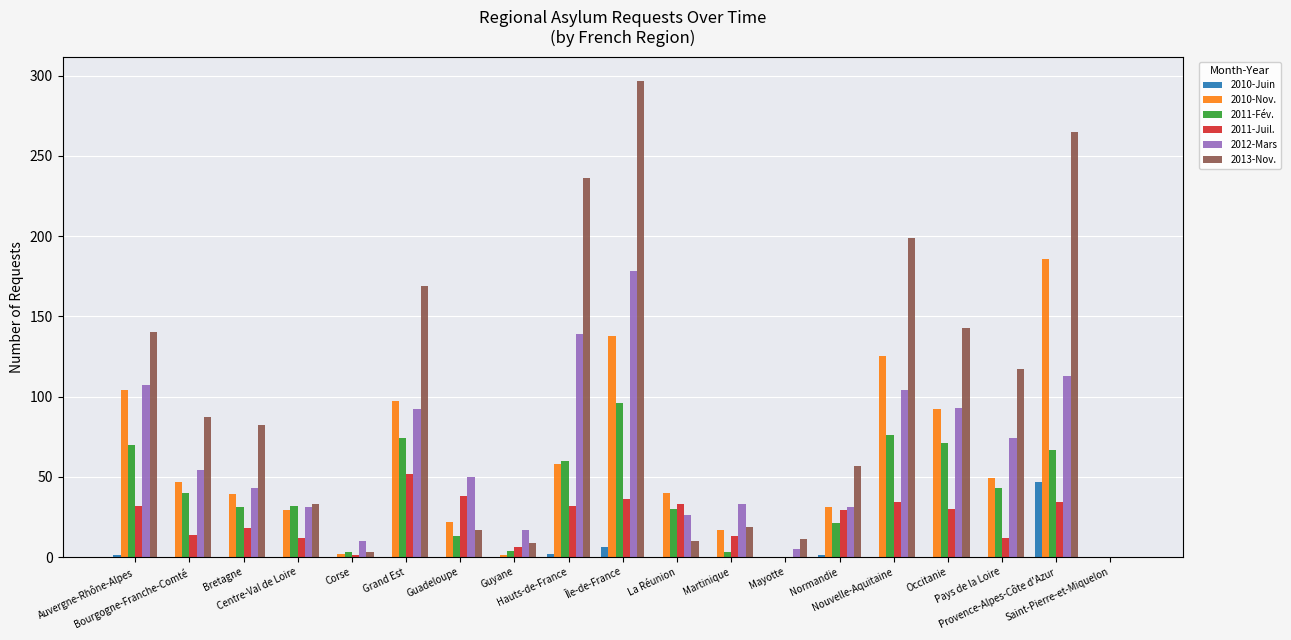

What is the maximum value shown in the chart?

297